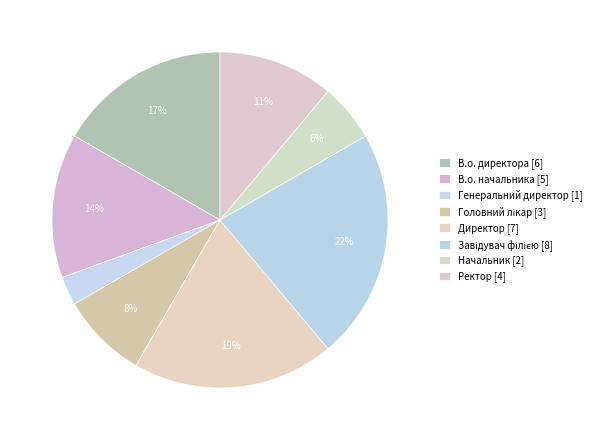

How many slices are in this pie chart?

8